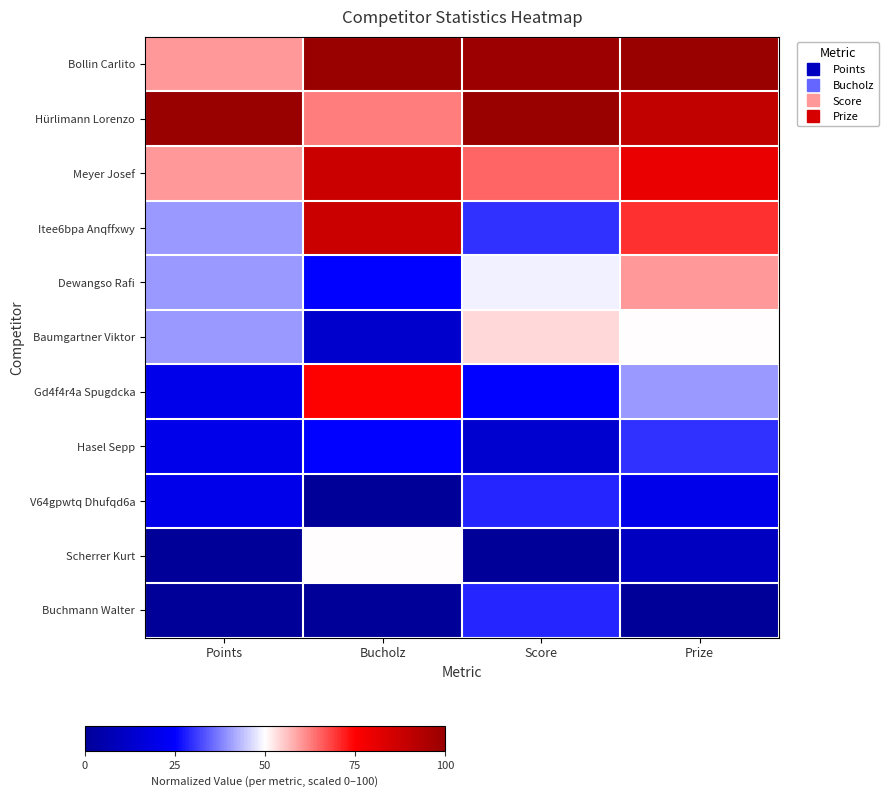

Rank the series at Bucholz from lowest to highest value.

V64gpwtq Dhufqd6a, Buchmann Walter, Baumgartner Viktor, Dewangso Rafi, Hasel Sepp, Scherrer Kurt, Hürlimann Lorenzo, Gd4f4r4a Spugdcka, Meyer Josef, Itee6bpa Anqffxwy, Bollin Carlito